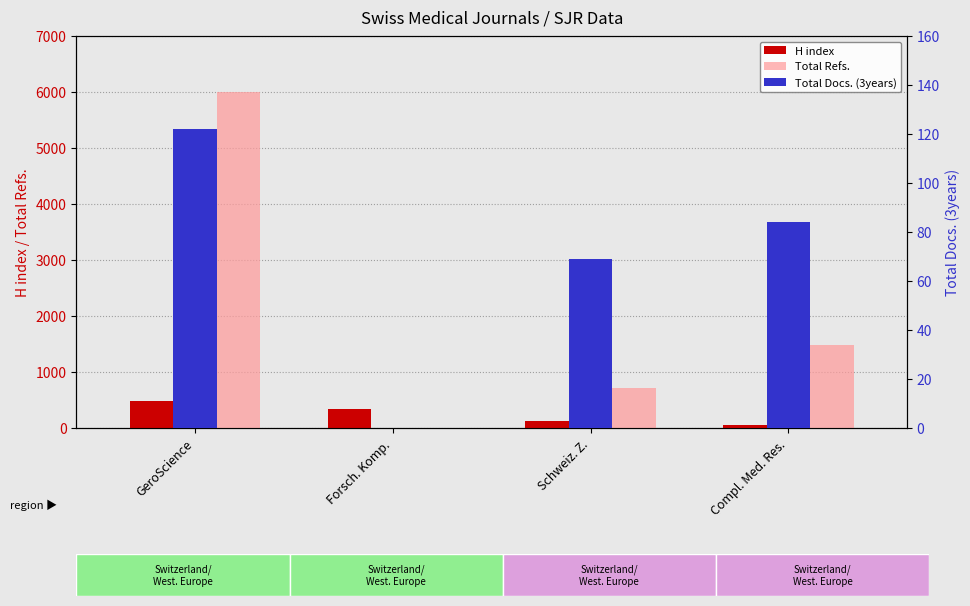

Between GeroScience and Compl. Med. Res., which series saw the biggest shift?

Total Refs.